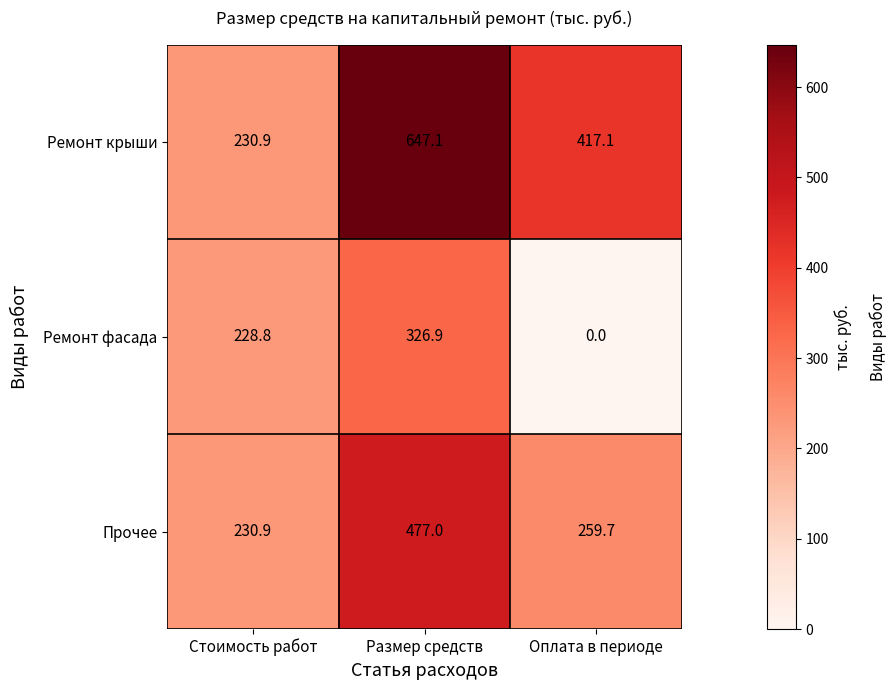

Reading left to right, what are all the values shown in this chart?

Ремонт крыши: 230.9	647.1	417.1
Ремонт фасада: 228.8	326.9	0.0
Прочее: 230.9	477.0	259.7